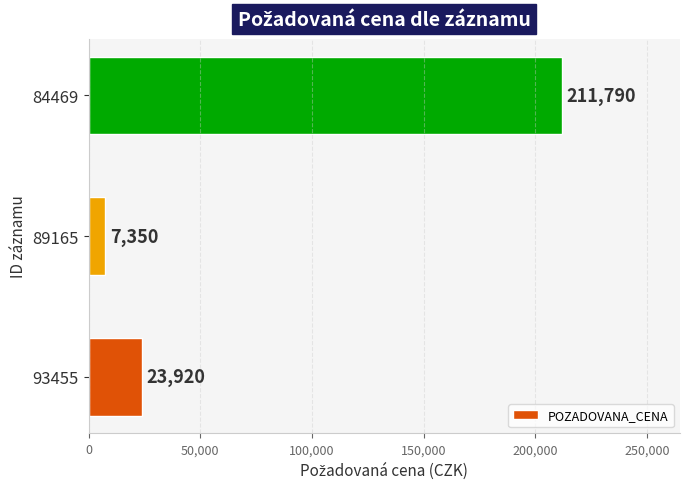

What is the sum of all values?

243060